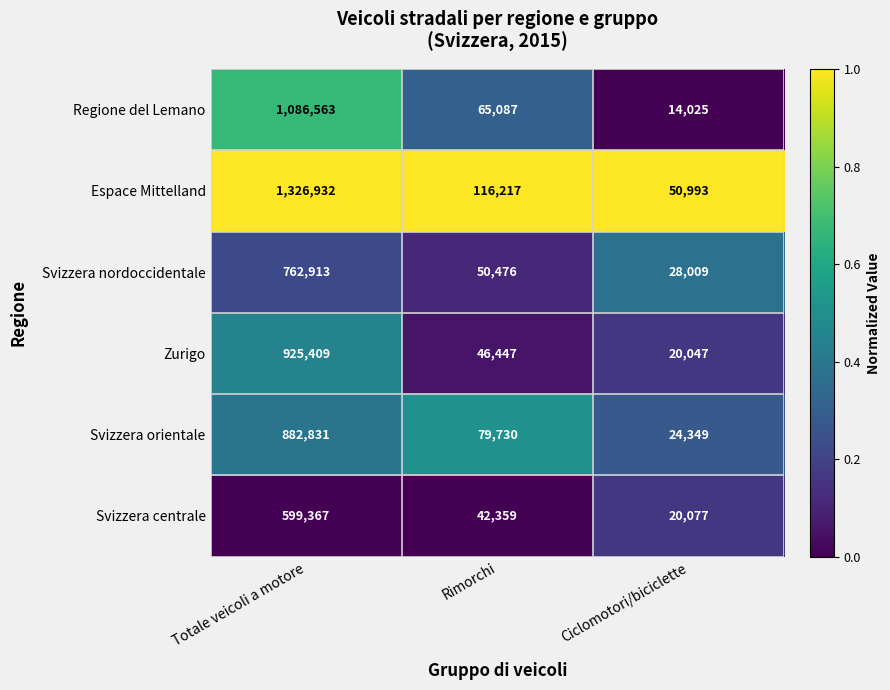

How many categories are shown in the chart?

3